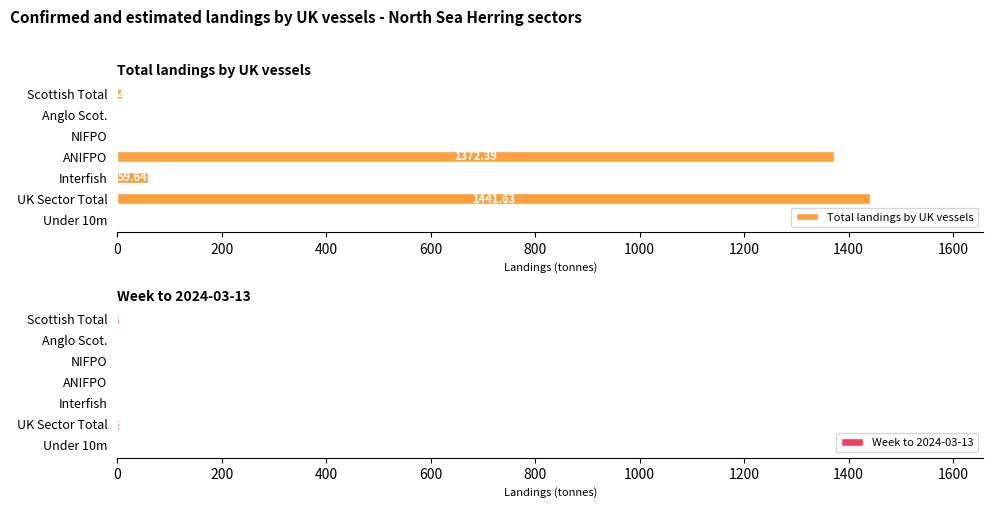

What is the value of the Total landings by UK vessels bar at the 2nd from the left?

0.1